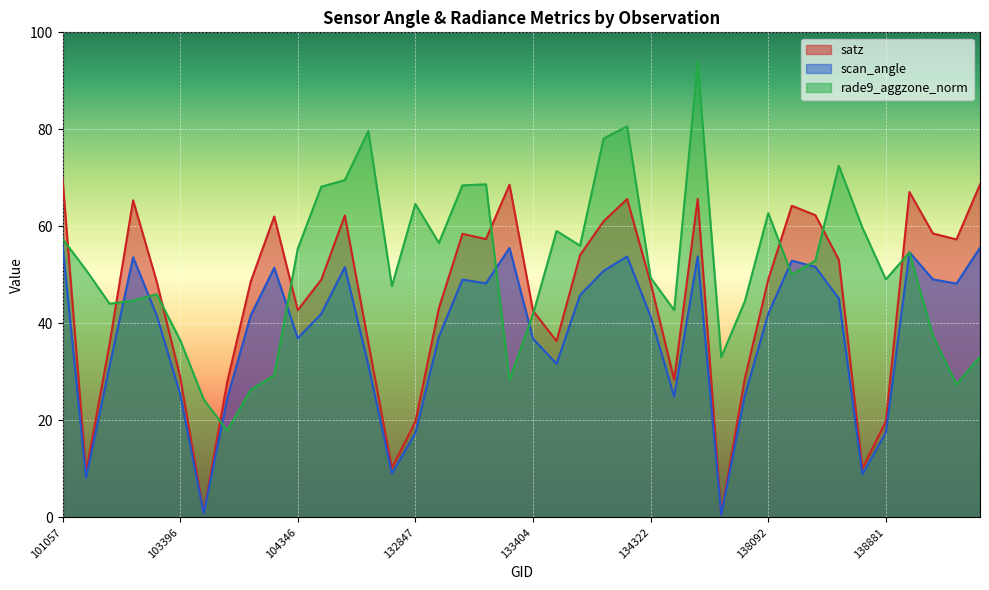

True or false: satz has a value of 61.0 at 134138.

True